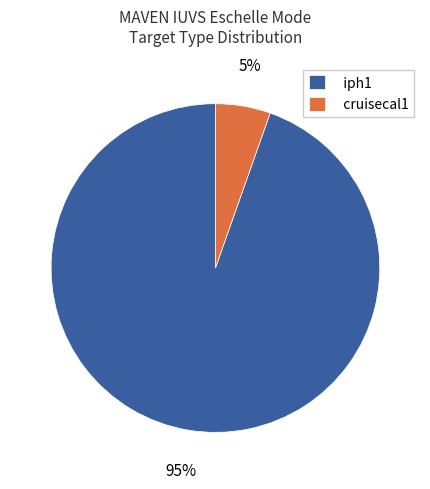

What is the smallest slice in the pie chart?

cruisecal1